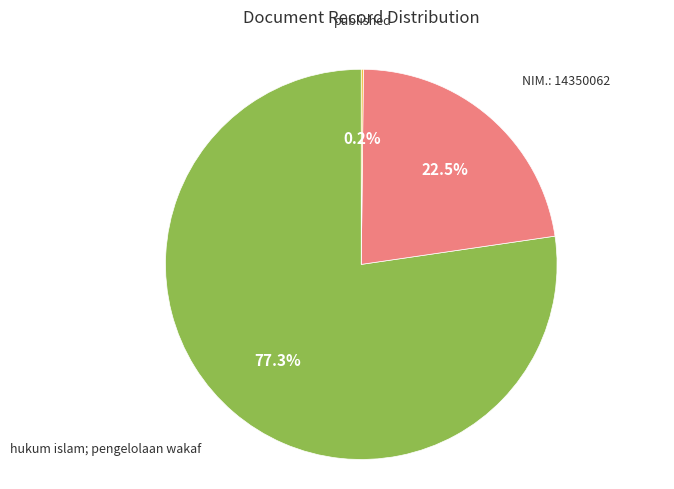

Does any single category account for the majority?

Yes